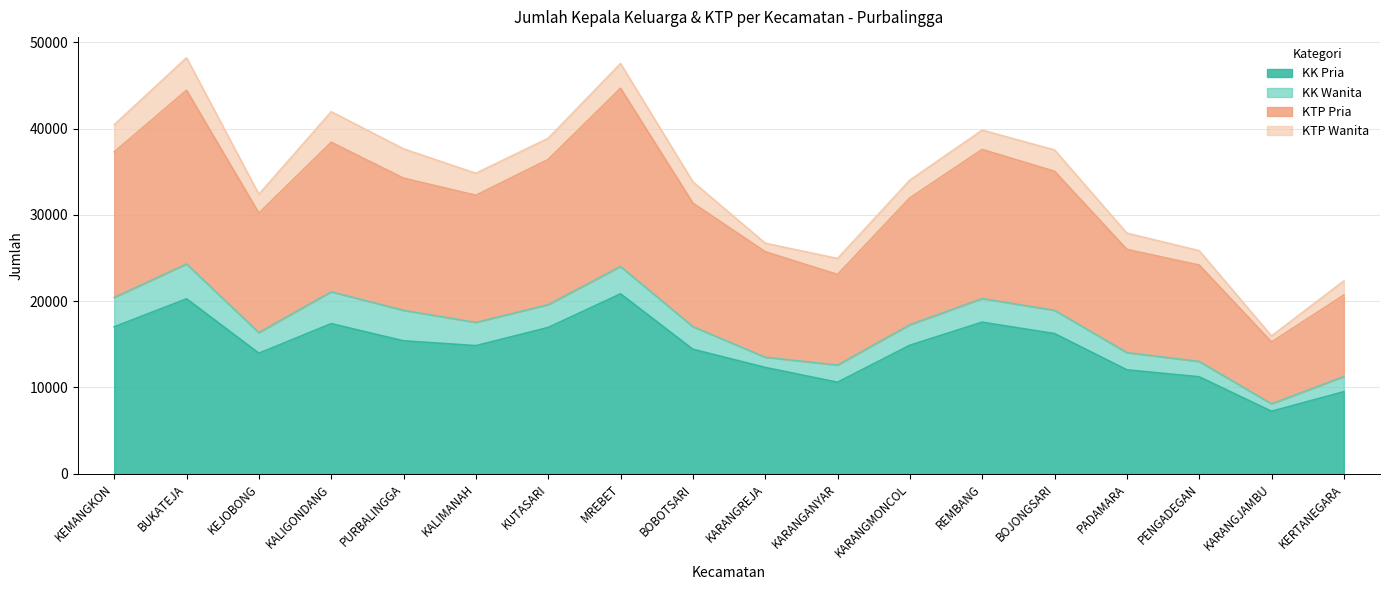

Does the chart display data point markers on the line(s)?

No